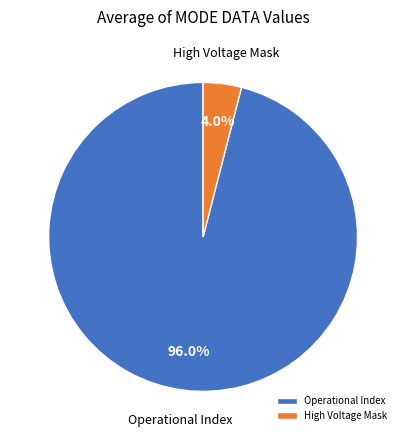

To the nearest percent, what is the difference between the largest and smallest slice percentages?

92%